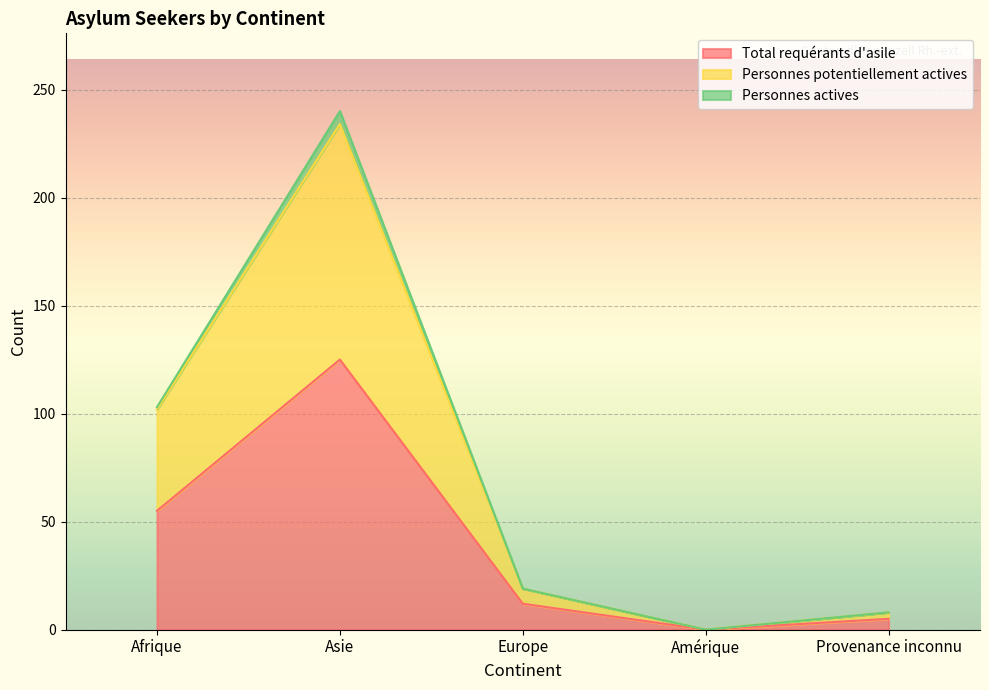

At which label is Total requérants d'asile closest to 62?

Afrique